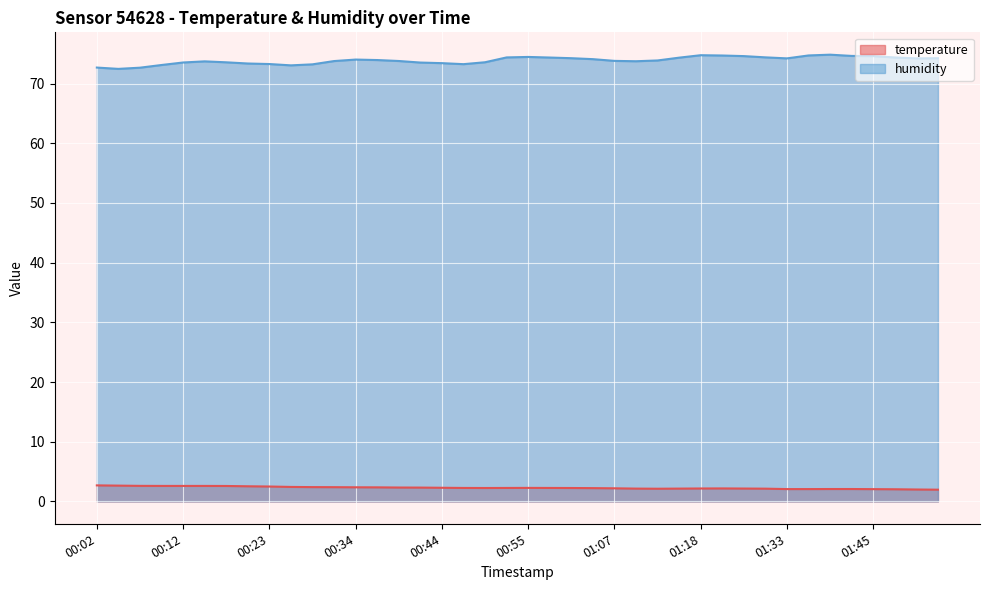

What is the label of the 23rd point from the right?

00:47